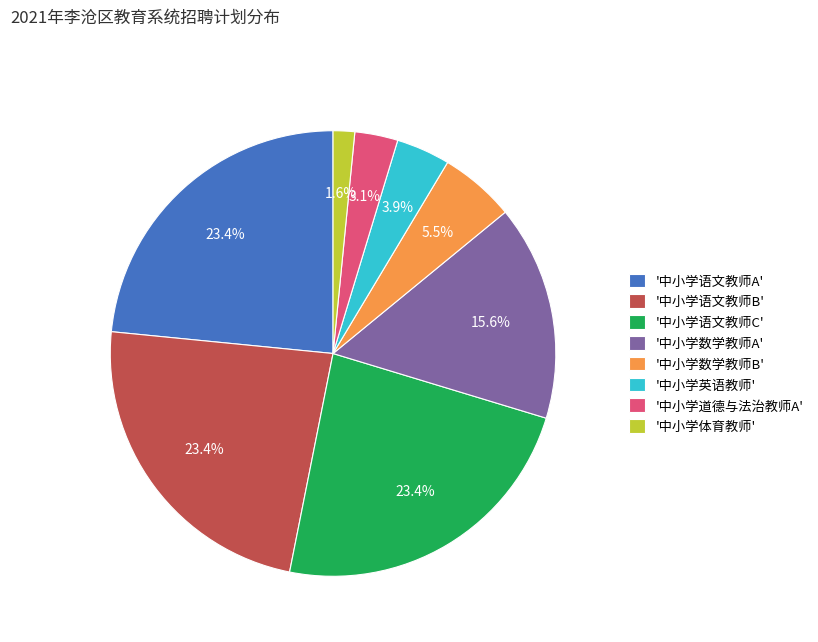

How much of the chart is everything except '中小学英语教师'?

96.1%